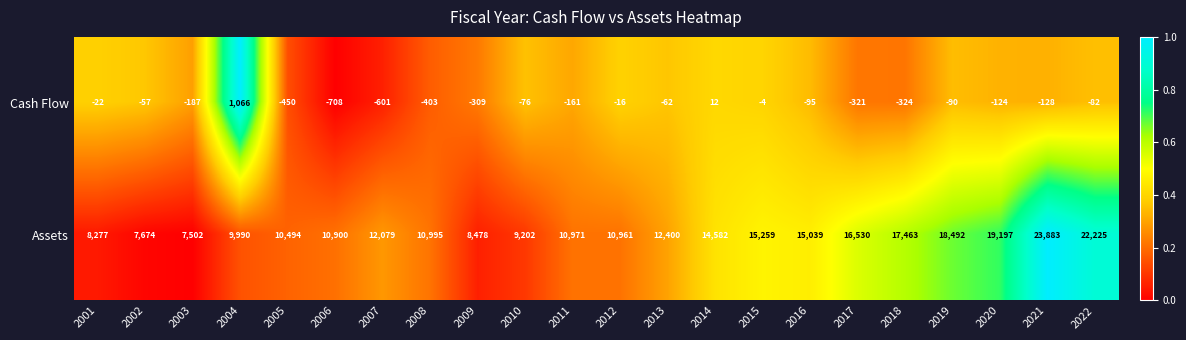

Which series has the largest range (max minus min)?

Assets